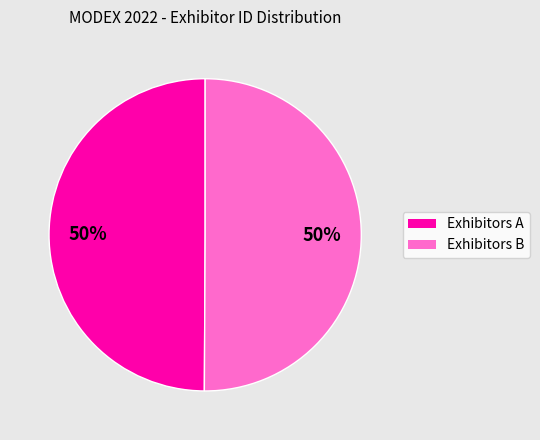

To the nearest percent, what is the average slice percentage?

50%